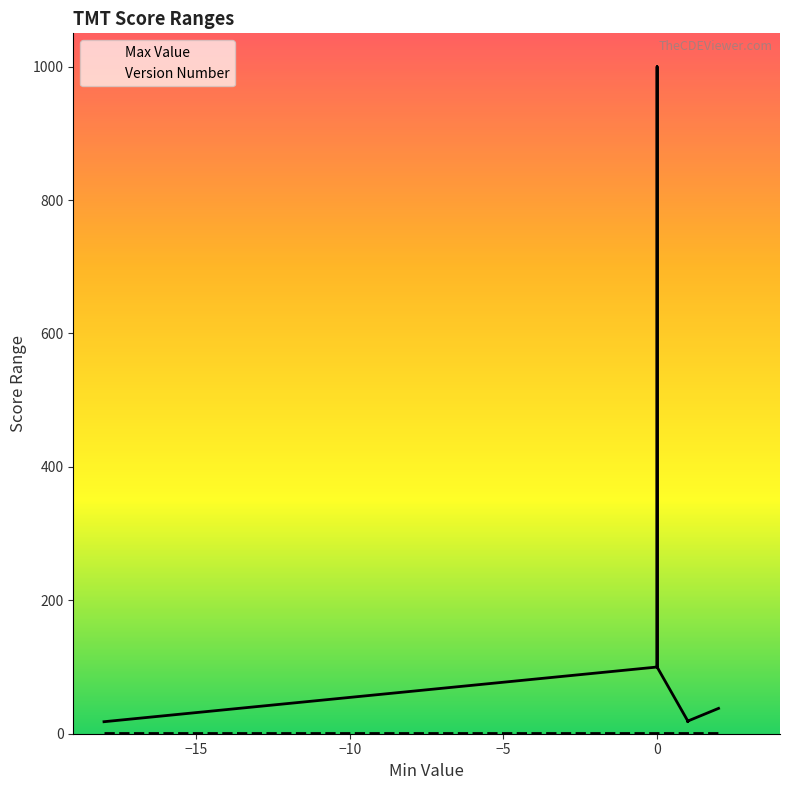

The Version Number series shows 2 at 0. True or false?

False